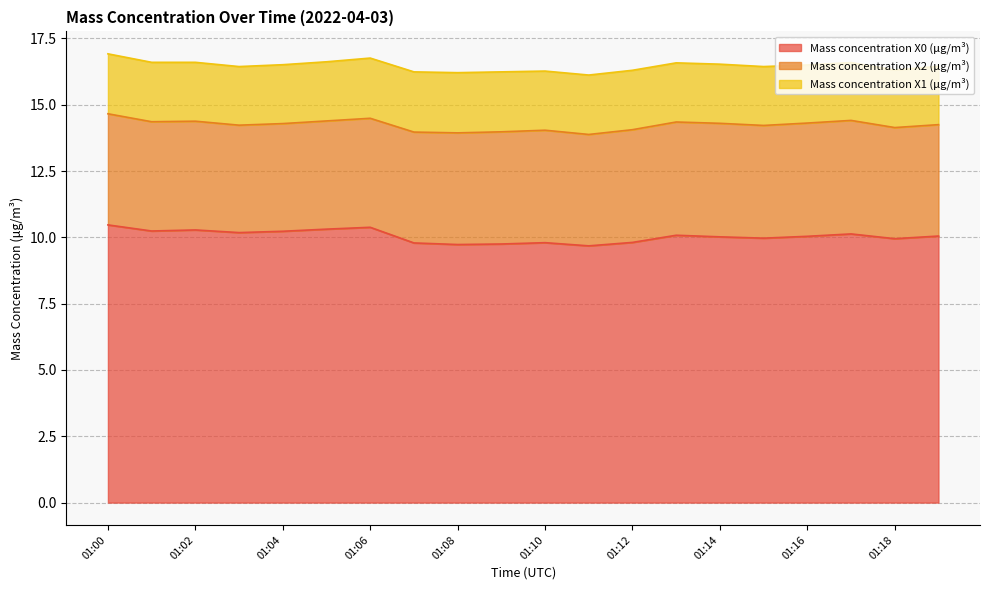

How many lines are shown in the chart?

3